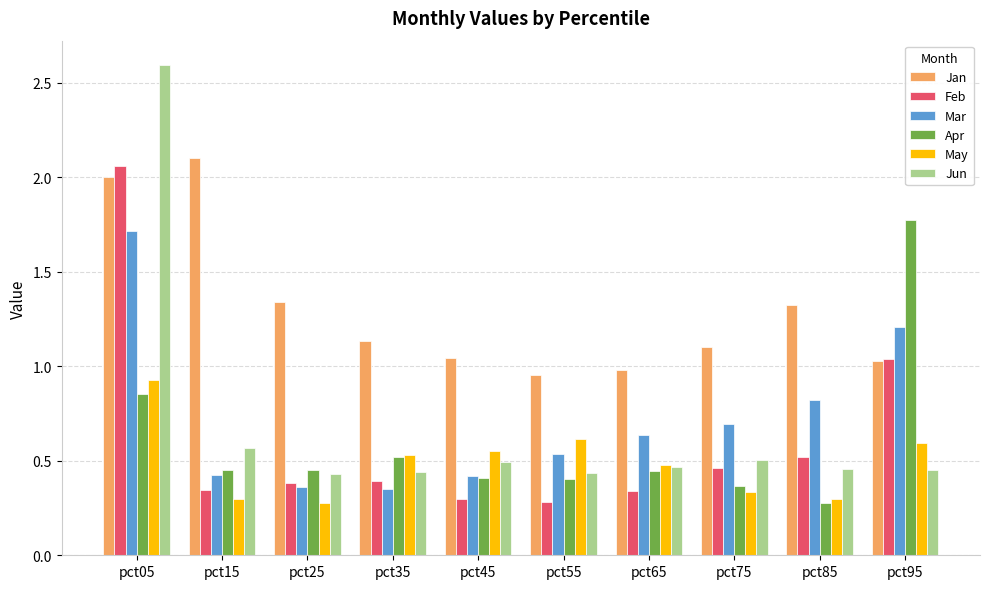

What value does the Apr series have at pct95?

1.8